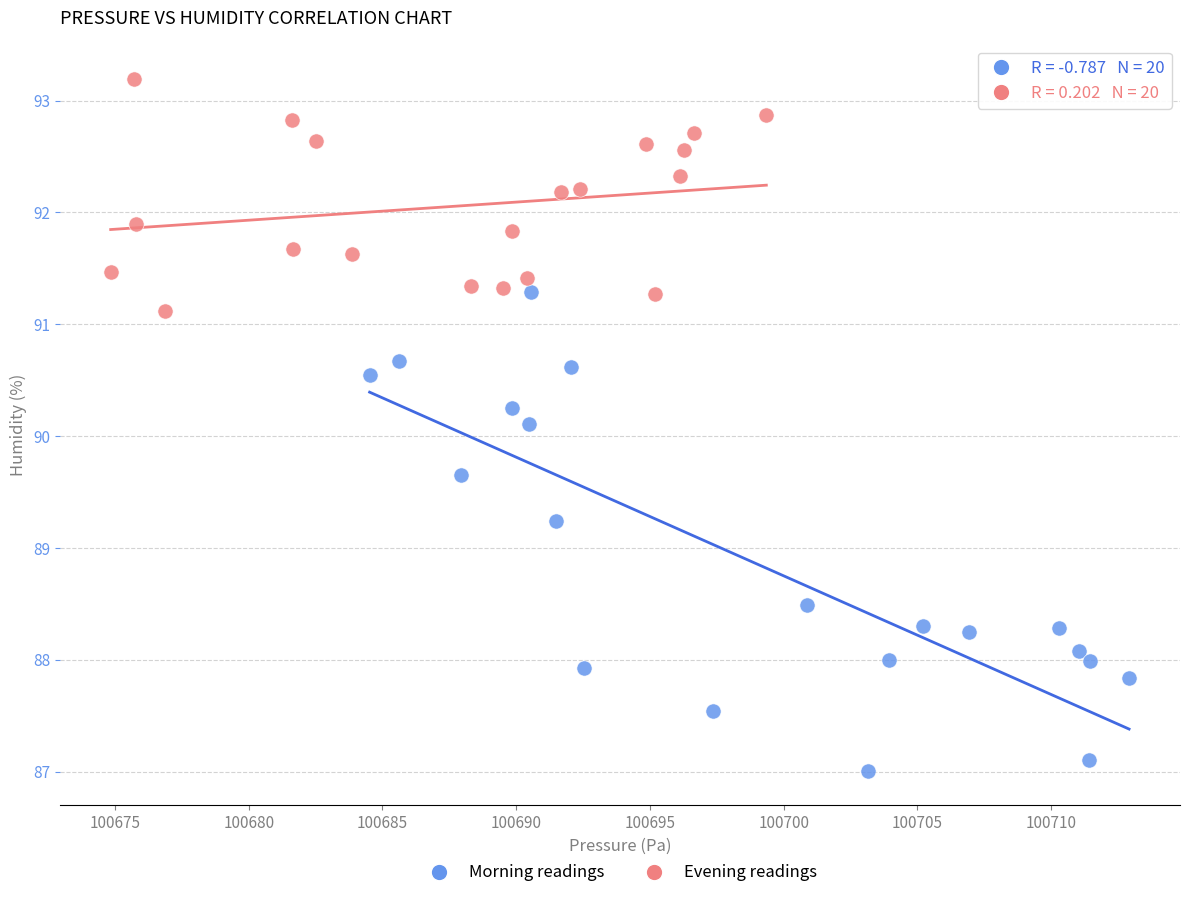

What are all the series names shown in the legend?

Morning readings, Evening readings